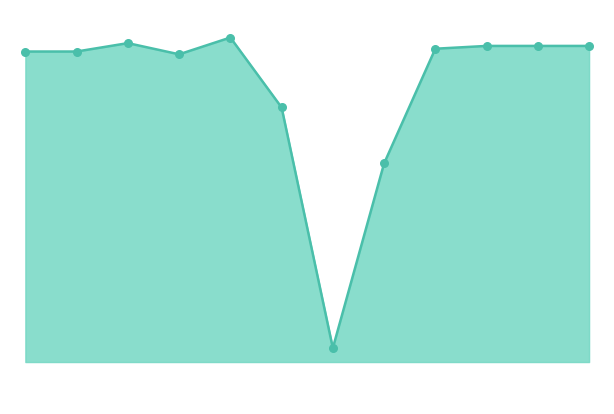

Is this an area chart (filled region under the line)?

Yes